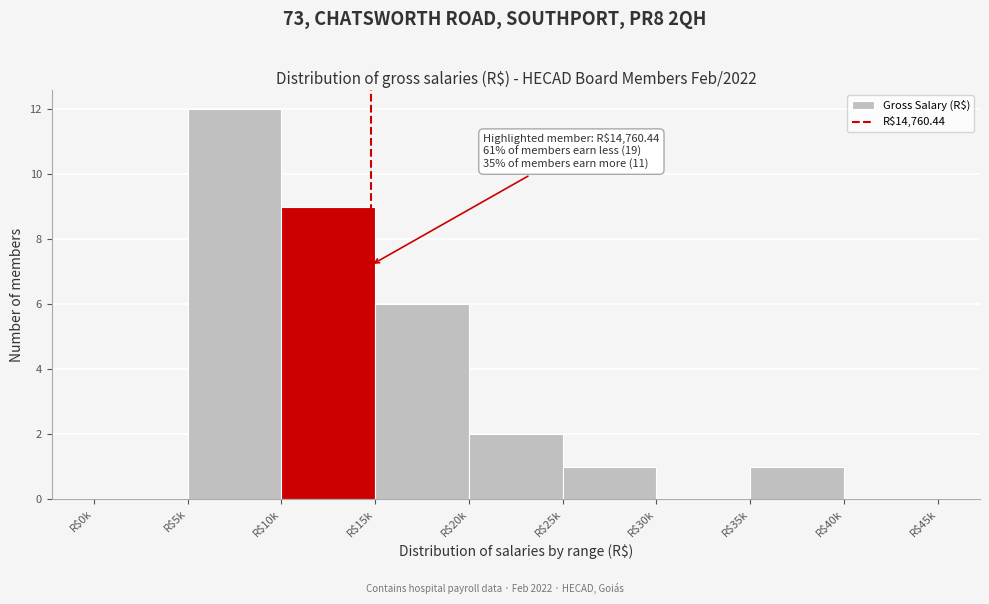

What value does the data have at R$10k, to the nearest 10?

10